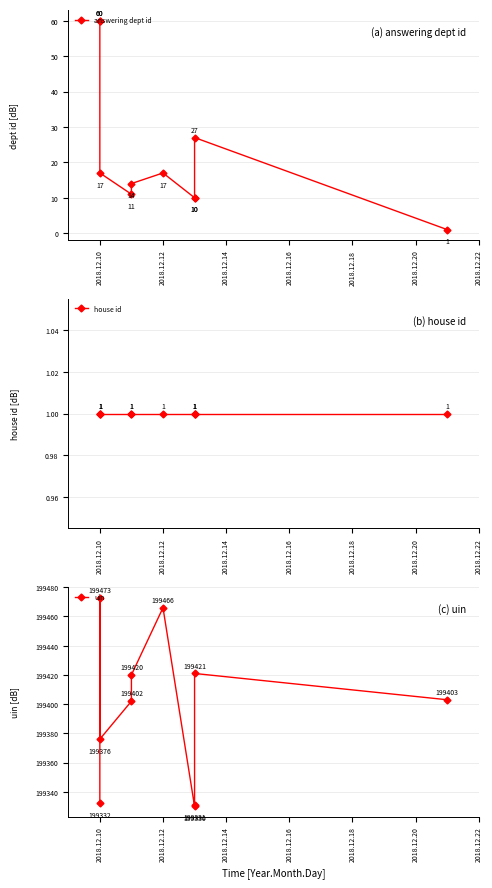

What is the difference between the maximum and second lowest values in the answering dept id series?

50